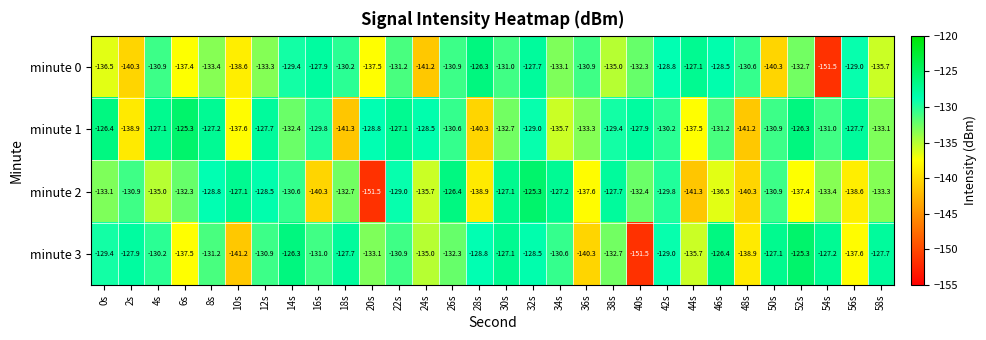

What is the spread (max minus min) of values at 32s?

3.7